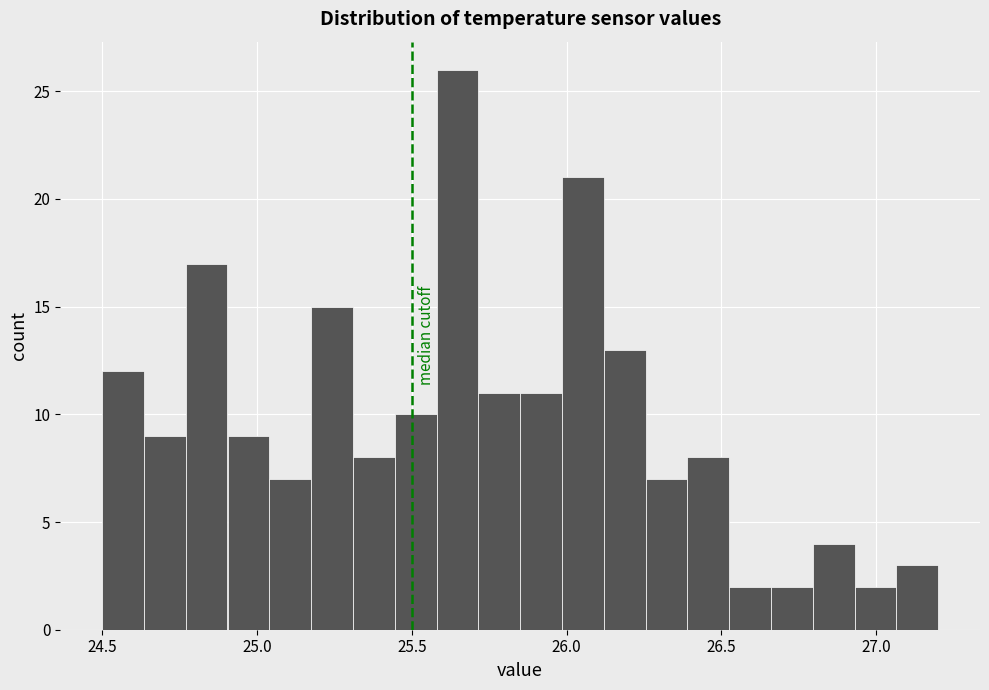

Read against the x-axis, roughly where is the centre of the tallest bar?

25.65